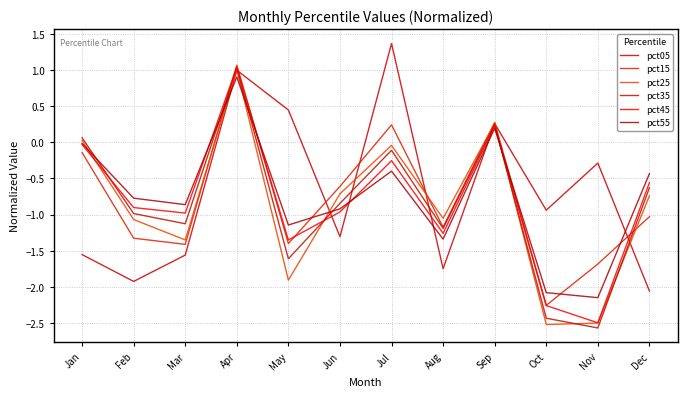

Reading left to right, extract all data points from this chart.

pct05: -1.6	-1.9	-1.6	1.0	0.4	-1.3	1.4	-1.7	0.3	-0.9	-0.3	-2.1
pct15: -0.1	-1.3	-1.4	1.1	-1.4	-0.6	0.2	-1.2	0.3	-2.3	-1.7	-1.0
pct25: 0.0	-1.1	-1.3	1.0	-1.9	-0.7	-0.0	-1.1	0.3	-2.5	-2.5	-0.7
pct35: 0.1	-1.0	-1.1	1.0	-1.6	-0.8	-0.1	-1.2	0.2	-2.4	-2.6	-0.6
pct45: -0.0	-0.9	-1.0	1.0	-1.3	-1.0	-0.3	-1.3	0.2	-2.3	-2.5	-0.6
pct55: -0.0	-0.8	-0.9	0.9	-1.1	-0.9	-0.4	-1.3	0.2	-2.1	-2.1	-0.4